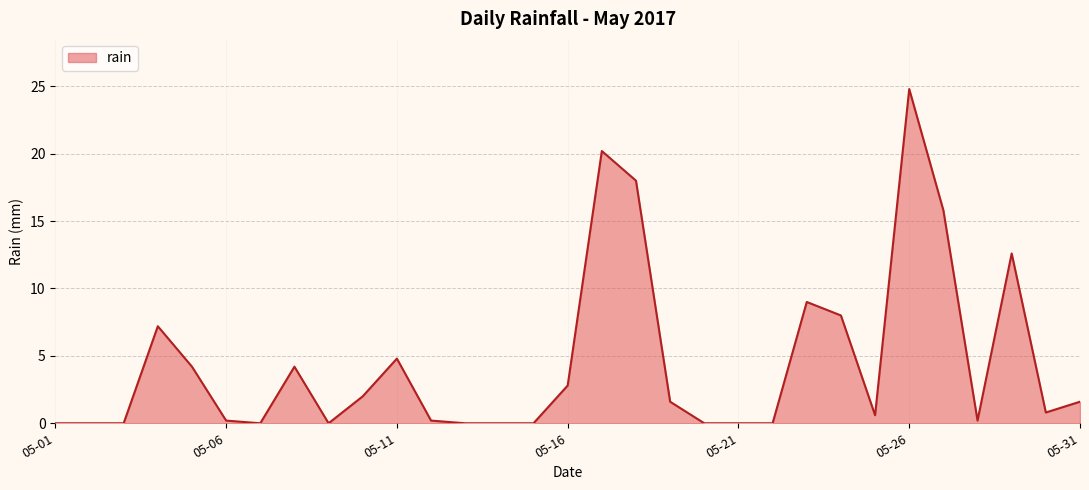

True or false: the data has more than 2 interior local peaks.

True